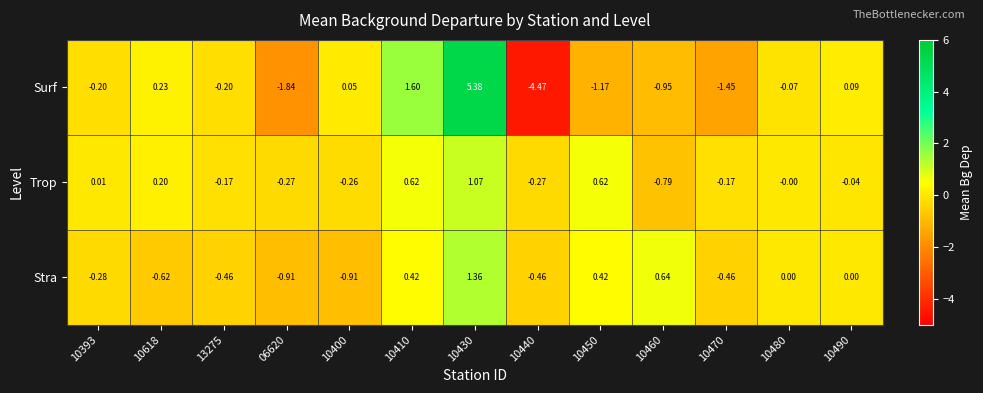

Which series has the largest range (max minus min)?

Surf